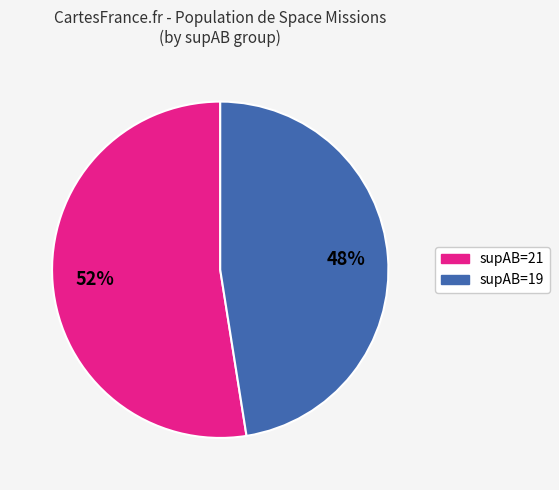

Is there a majority slice in this chart?

Yes